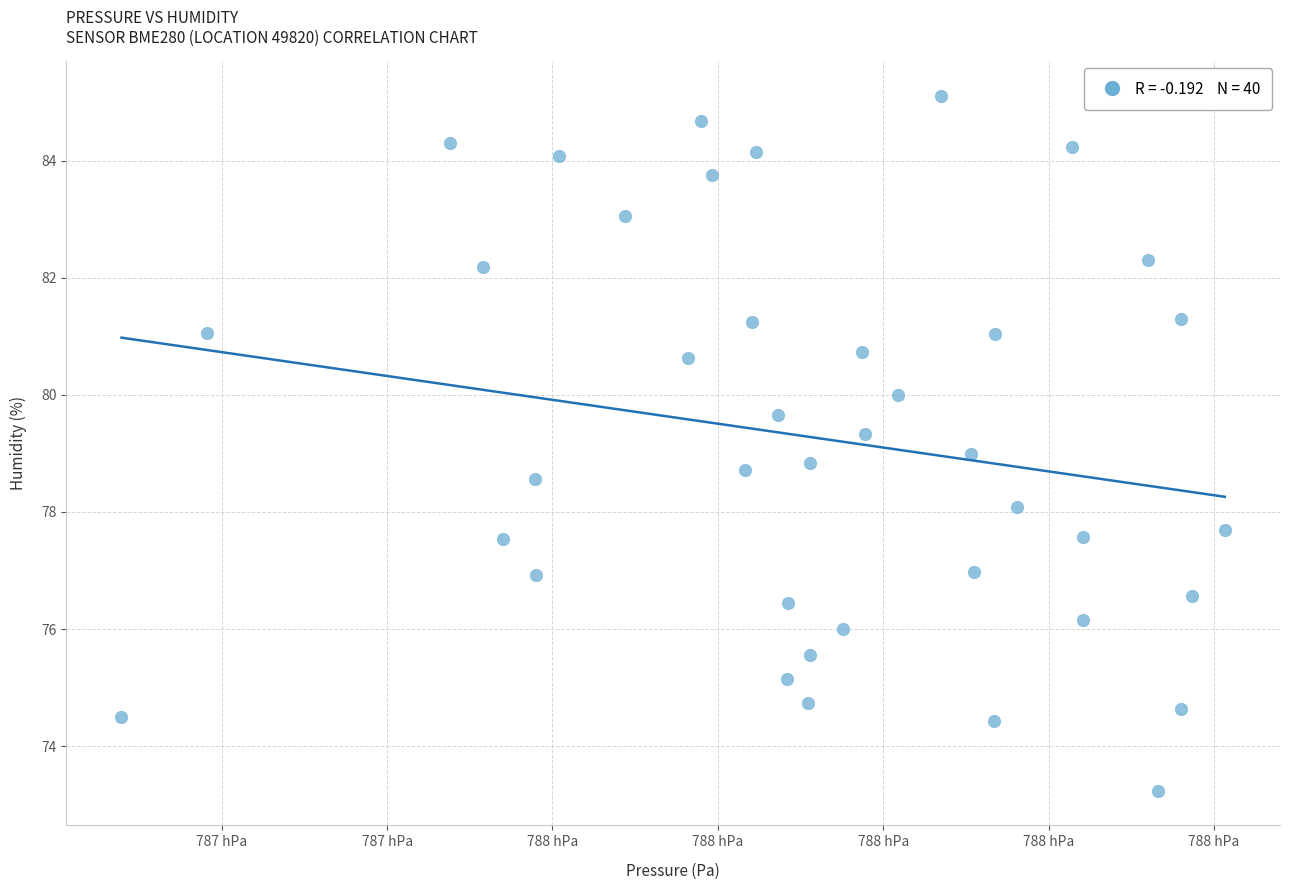

What is the range of X values (max minus min)?

66.7